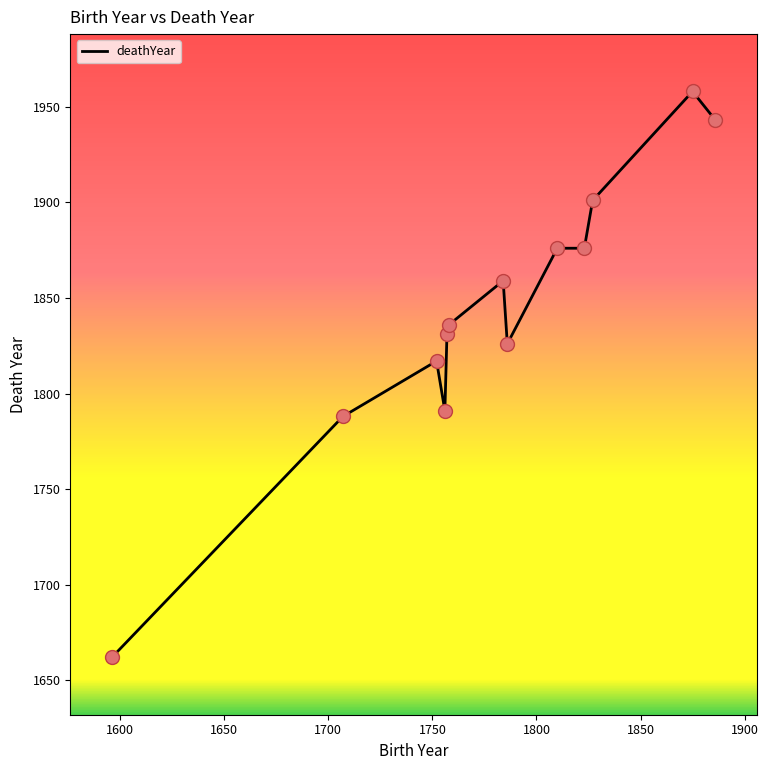

What is the difference between the maximum and minimum values?

296